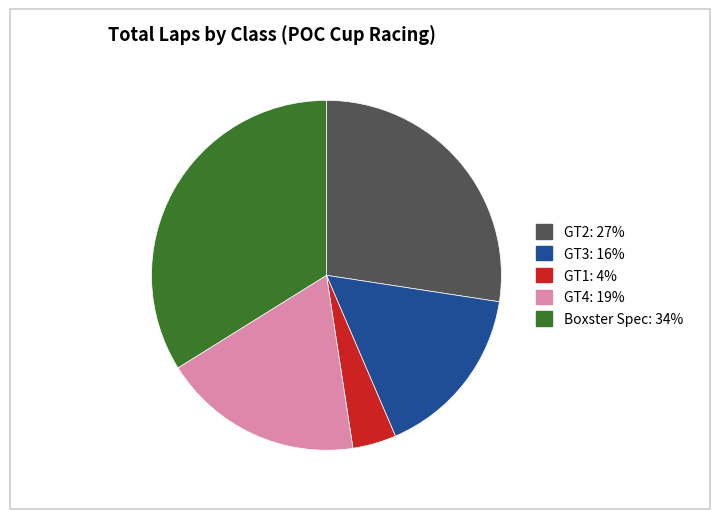

Is it true that Boxster Spec: 34% is 22% of the pie?

False